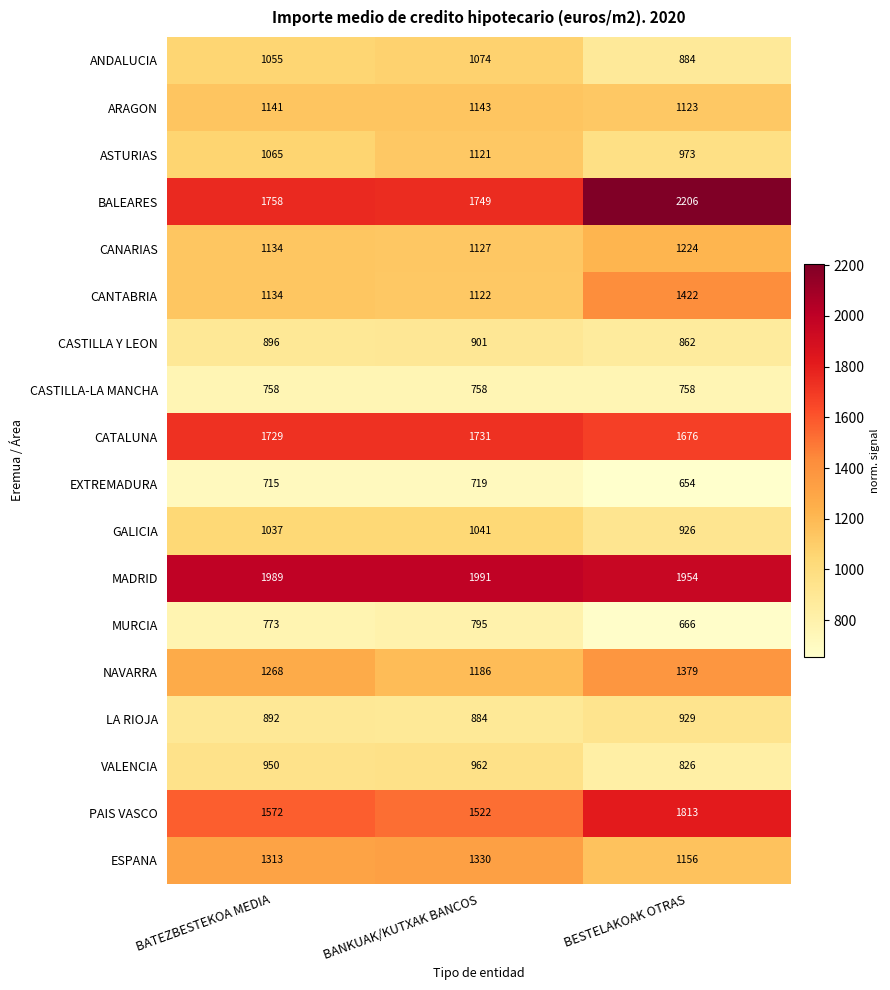

What is the sum of the CANTABRIA values at BATEZBESTEKOA MEDIA and BANKUAK/KUTXAK BANCOS?

2256